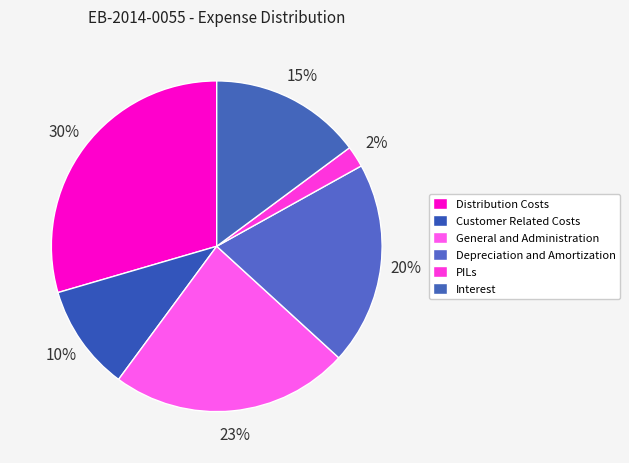

To the nearest percent, what is the average slice percentage?

17%